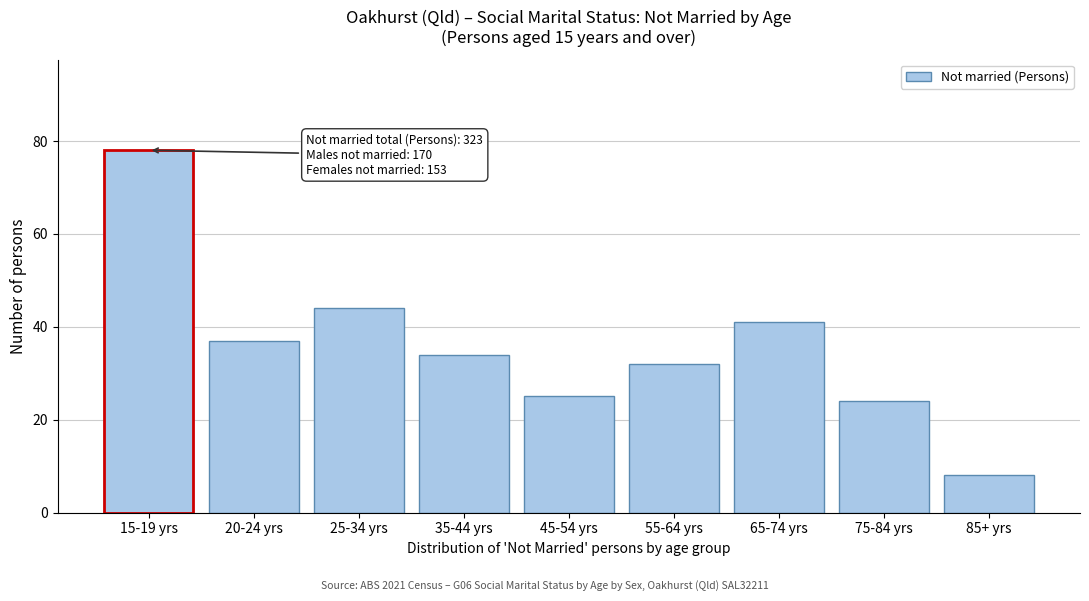

Reading right to left, what are all the values shown in this chart?

8	24	41	32	25	34	44	37	78